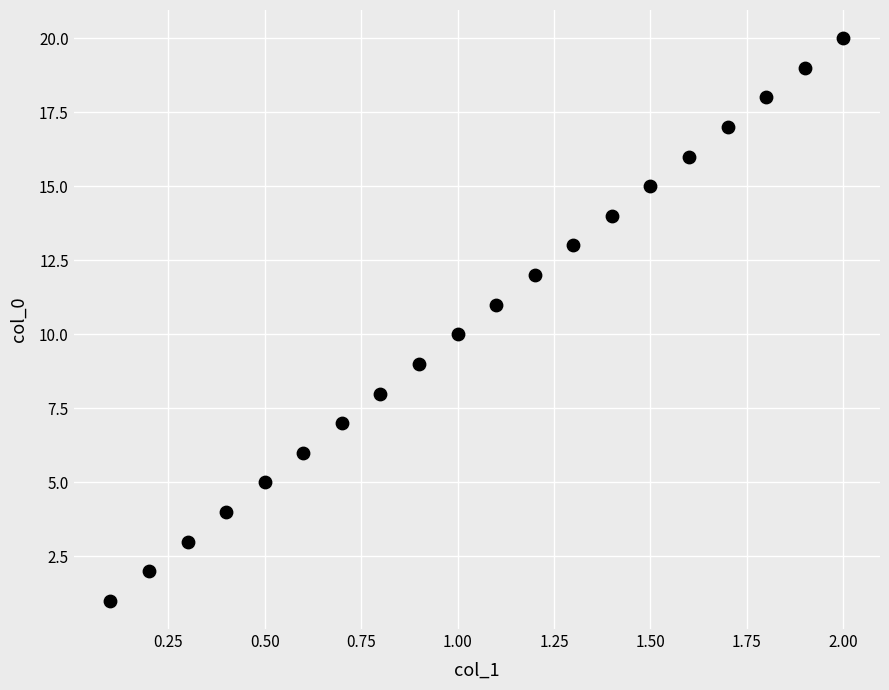

What is the range of Y values (max minus min)?

19